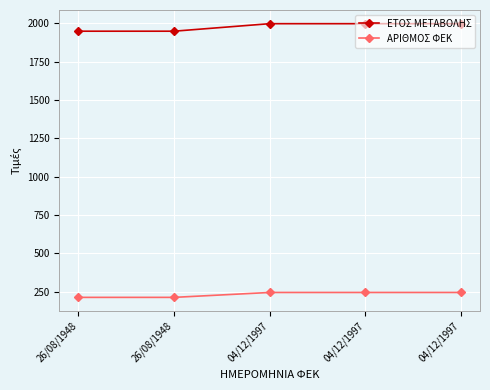

True or false: ΕΤΟΣ ΜΕΤΑΒΟΛΗΣ and ΑΡΙΘΜΟΣ ΦΕΚ cross at least once.

False